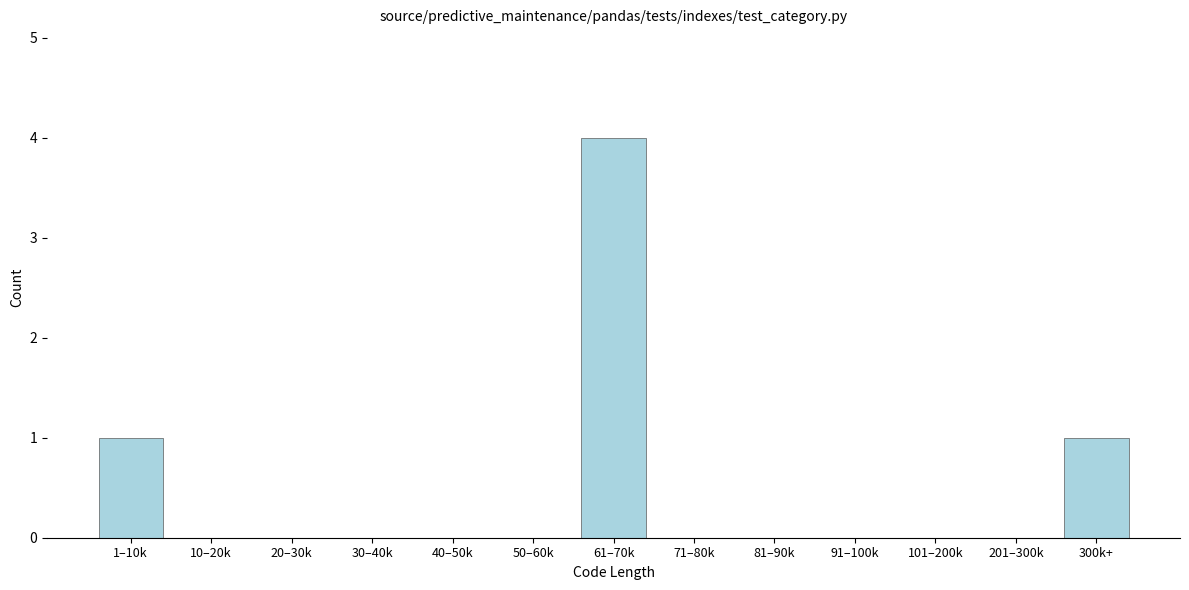

Reading left to right, transcribe all the data shown in this chart.

1–10k=1	10–20k=0	20–30k=0	30–40k=0	40–50k=0	50–60k=0	61–70k=4	71–80k=0	81–90k=0	91–100k=0	101–200k=0	201–300k=0	300k+=1